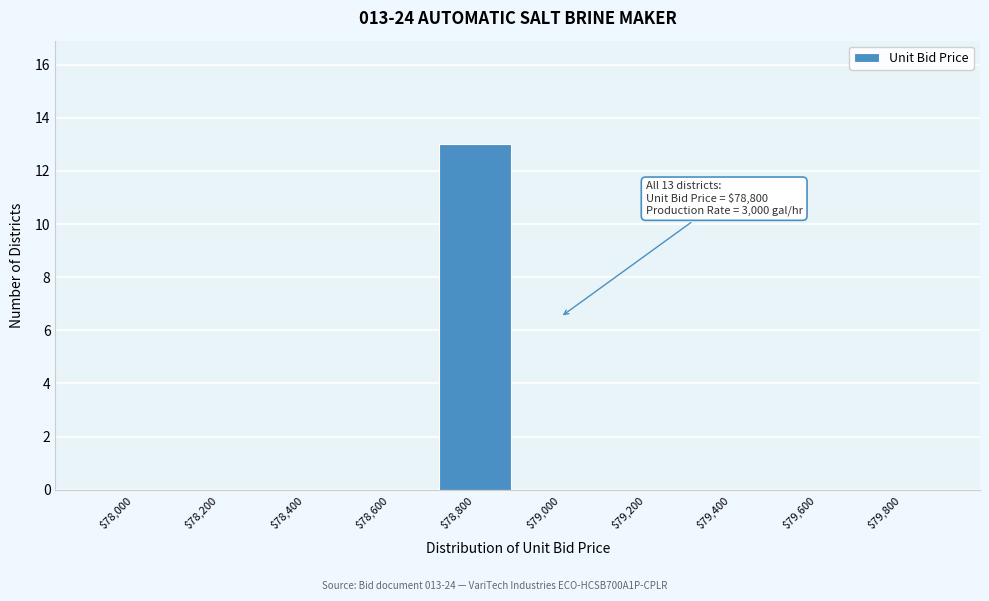

What is the sum of all values?

13